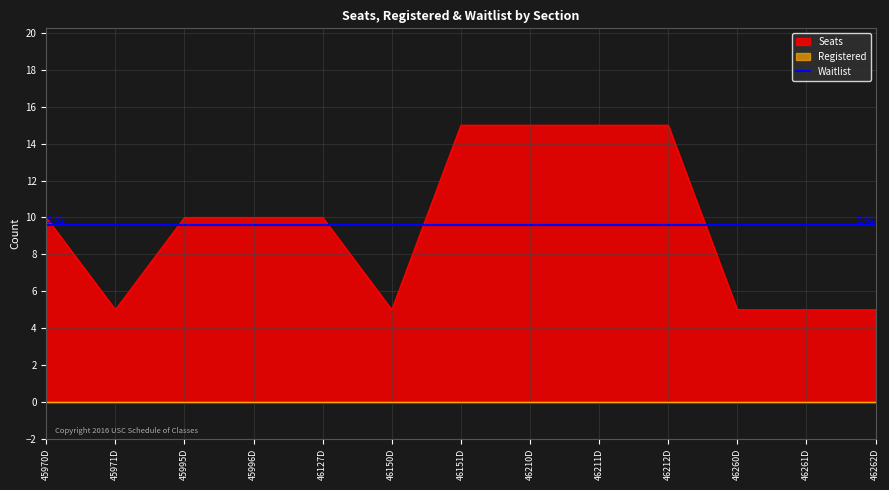

True or false: Seats and Waitlist cross at least once.

True